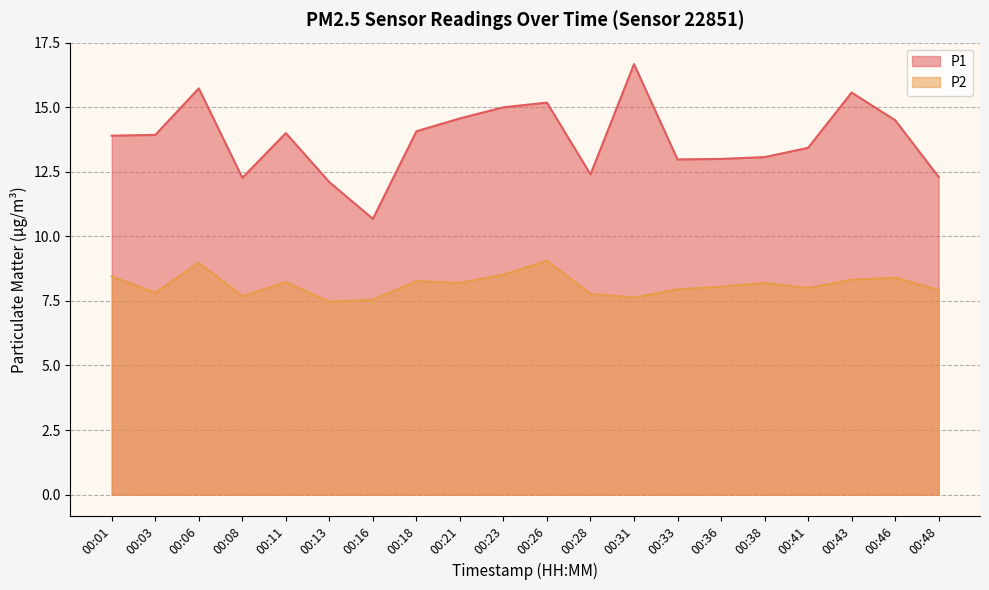

True or false: P2 has a value of 4.8 at 00:03.

False